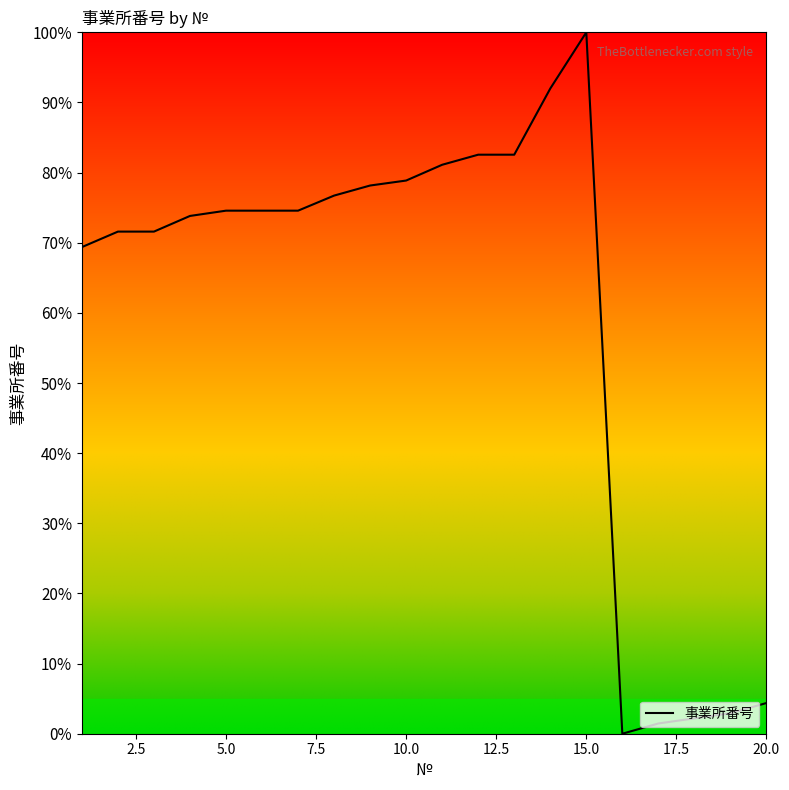

What is the greatest value displayed?

100.0